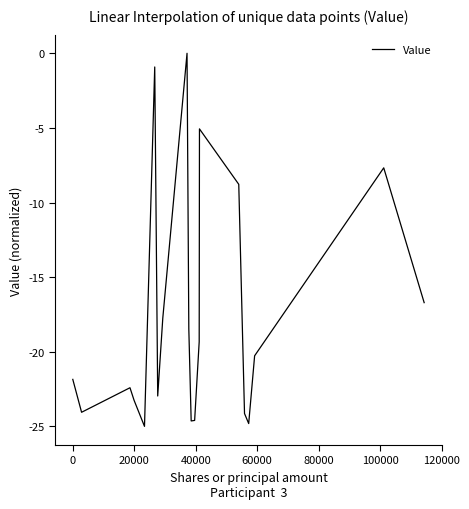

What is the difference between the maximum and minimum values?

25.0